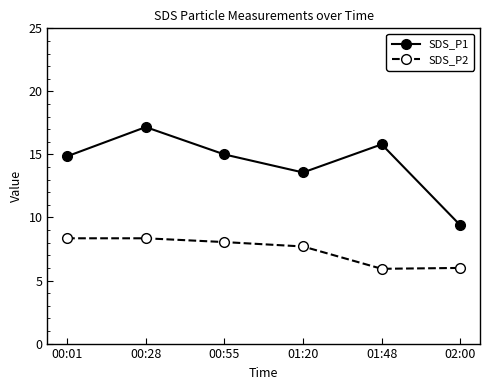

What is the highest value of the SDS_P1 series?

17.2